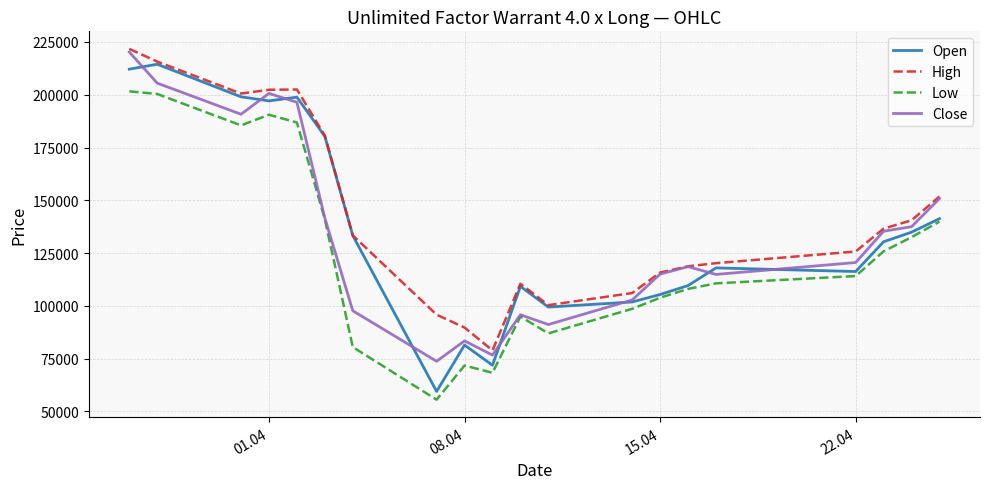

What is the minimum value for Open?

59470